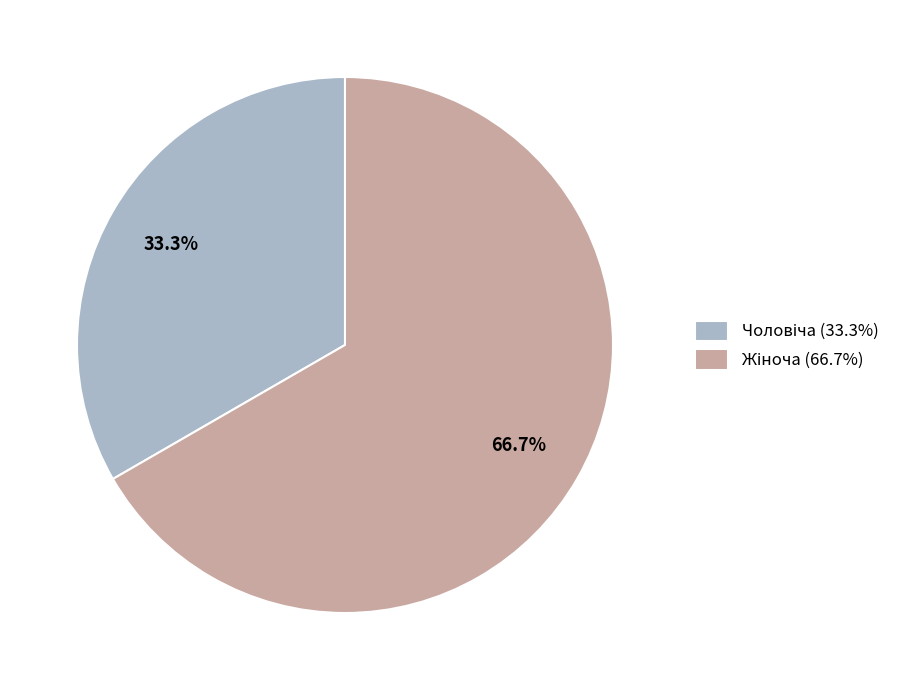

Does any single category account for the majority?

Yes